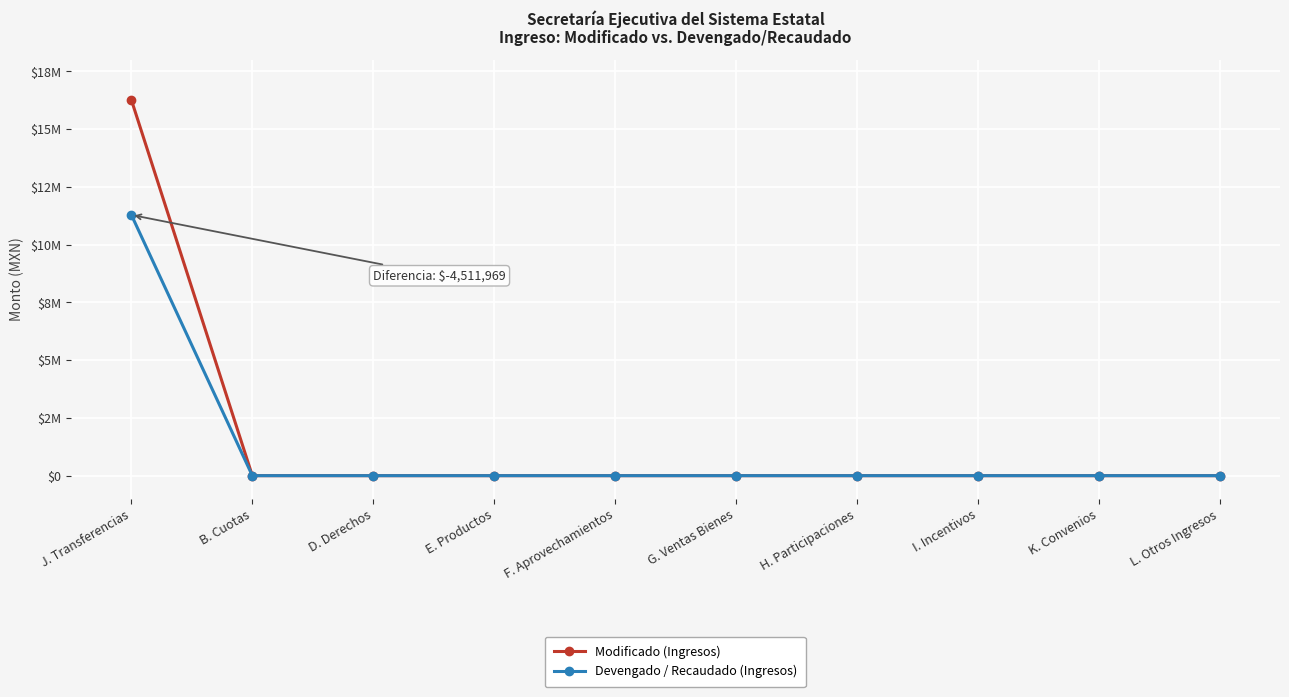

Which series changed the most between D. Derechos and E. Productos?

Modificado (Ingresos)